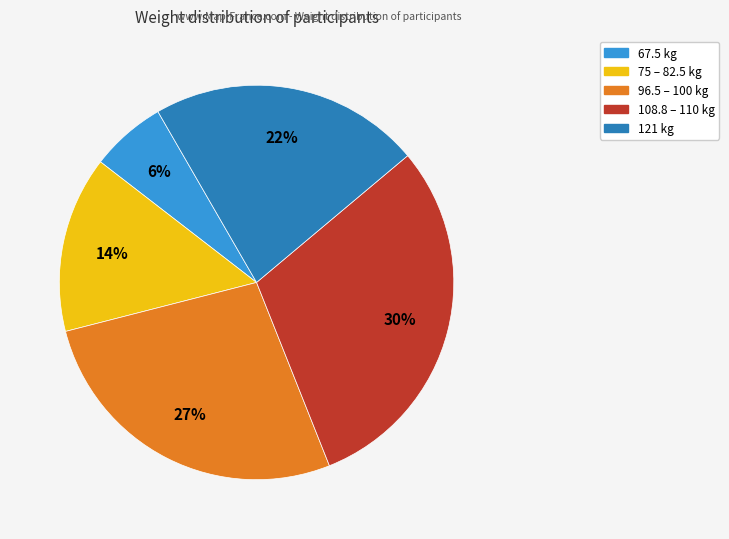

Is there a majority slice in this chart?

No